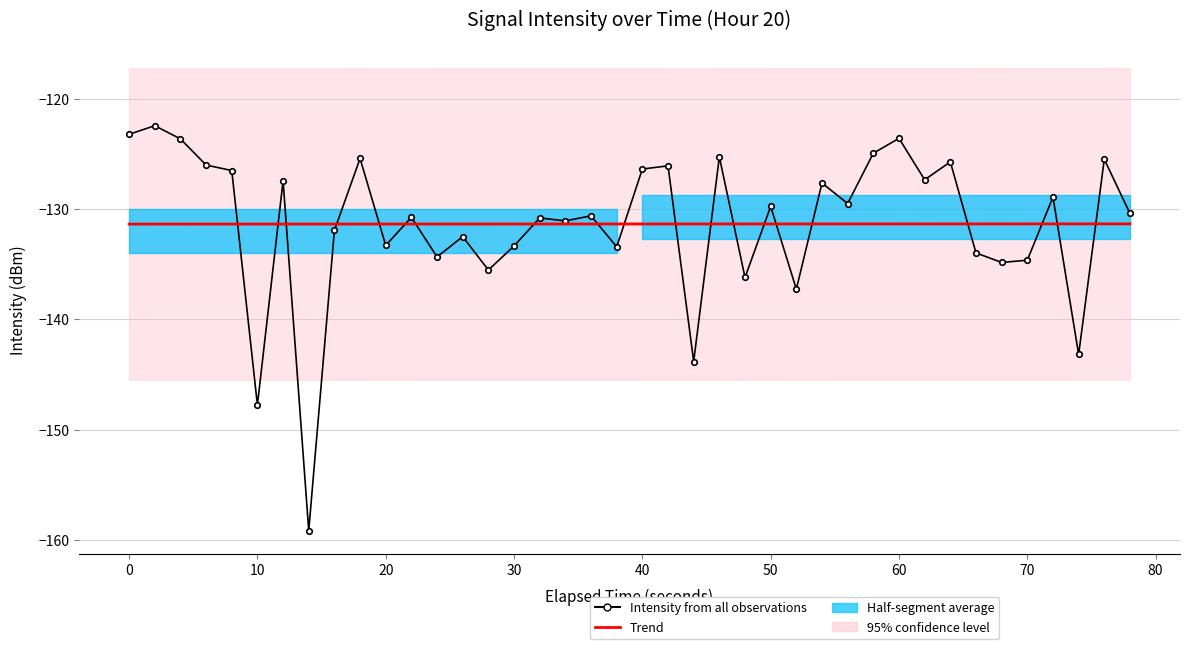

Is the value of Trend at 16 greater than the value of Intensity from all observations at 70?

Yes